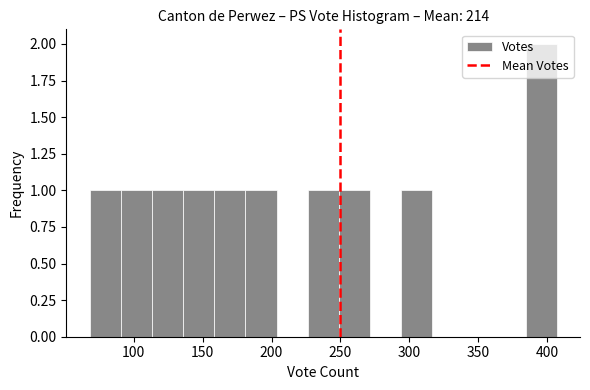

Reading left to right, list every bar in this chart as the range it spans on the x-axis followed by its height. Neither the bar edges nor the heights are printed on the chart, so give them approximately, as read against the axes.

70 to 90: 1
90 to 115: 1
115 to 135: 1
135 to 160: 1
160 to 180: 1
180 to 205: 1
205 to 225: 0
225 to 250: 1
250 to 270: 1
270 to 295: 0
295 to 315: 1
315 to 340: 0
340 to 360: 0
360 to 385: 0
385 to 405: 2